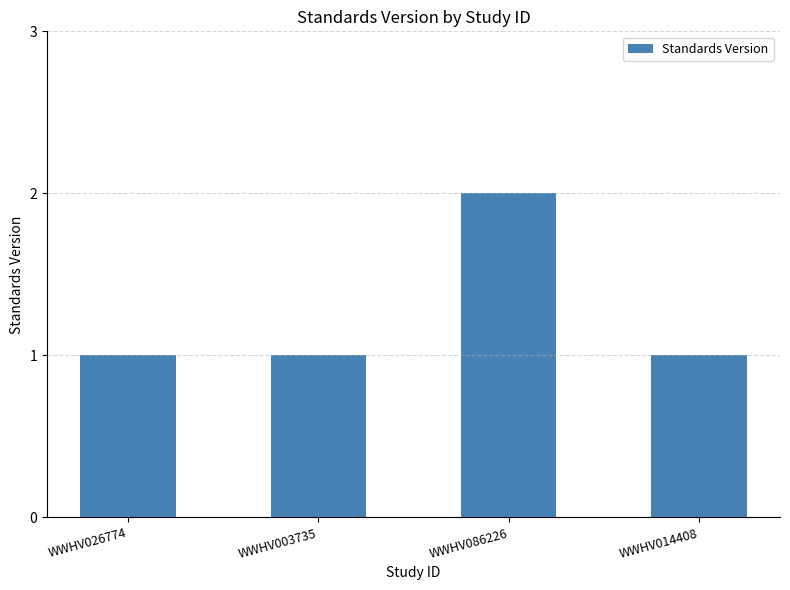

The chart shows a value of 0 at WWHV026774. True or false?

False